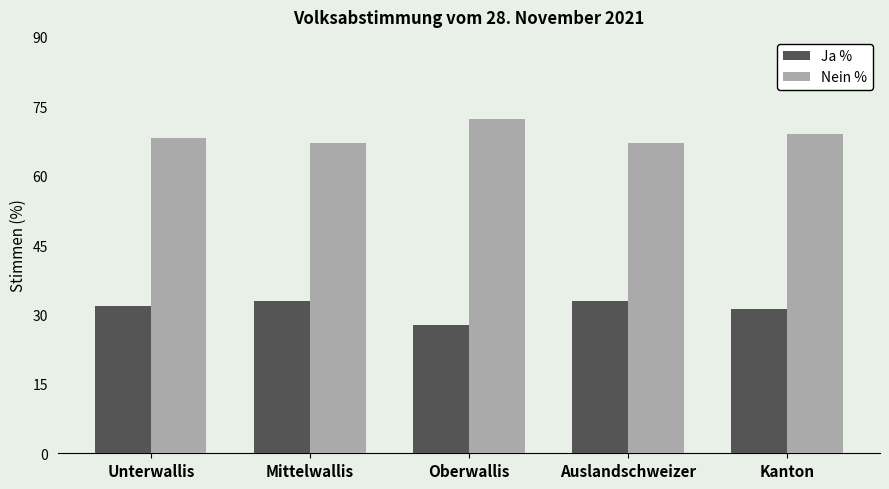

How many bars are there in each group?

2